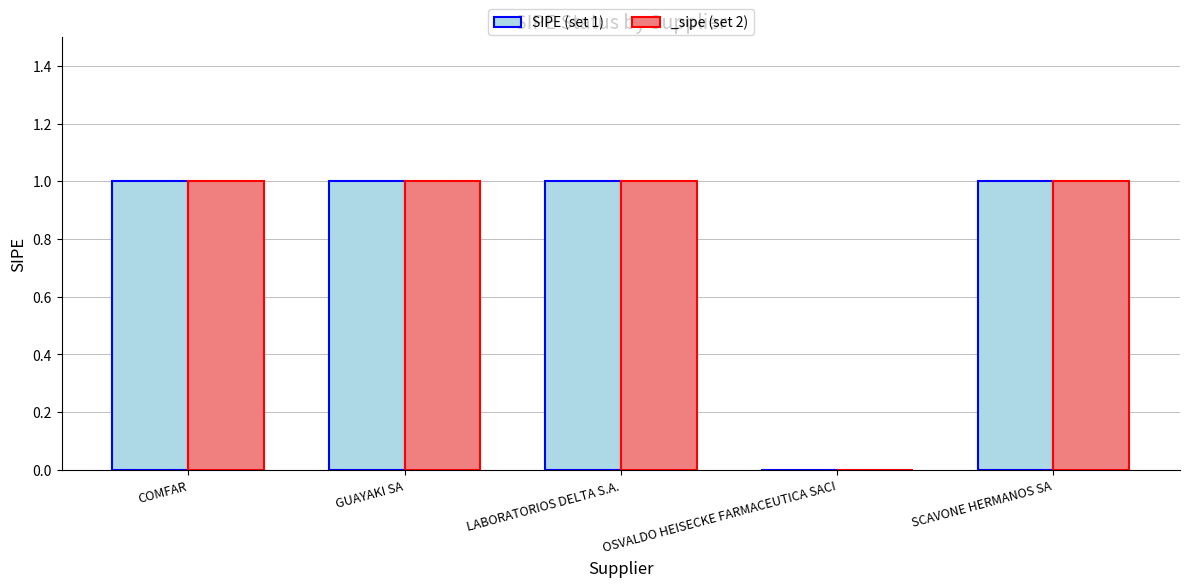

Reading left to right, extract all data points from this chart.

COMFAR=1	GUAYAKI SA=1	LABORATORIOS DELTA S.A.=1	OSVALDO HEISECKE FARMACEUTICA SACI=0	SCAVONE HERMANOS SA=1